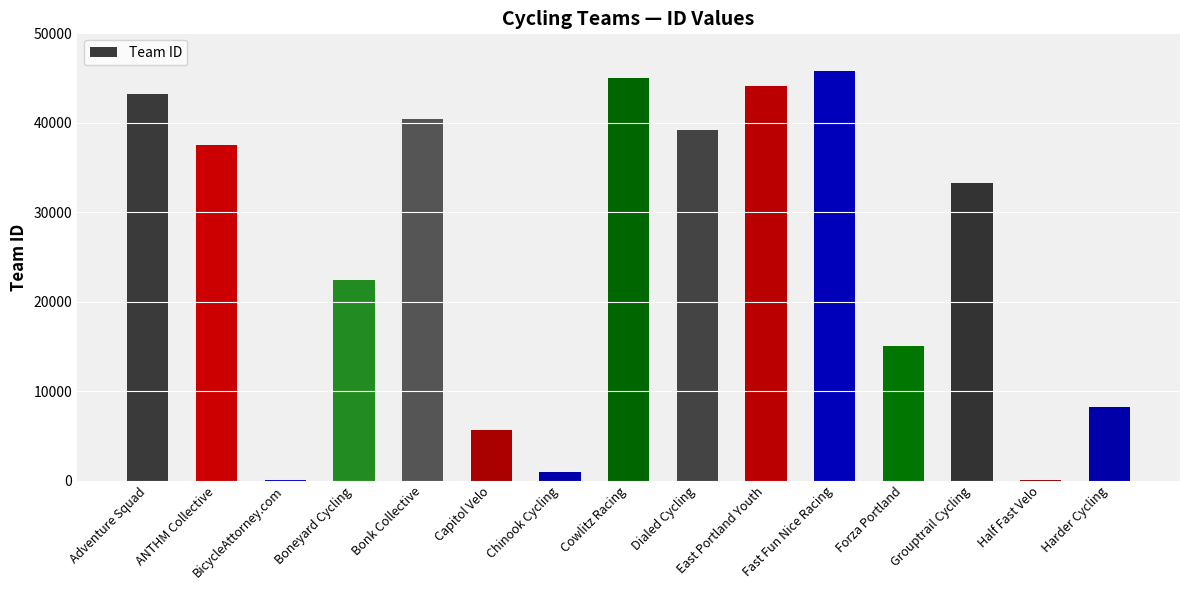

True or false: the data shows 67773 at Cowlitz Racing.

False